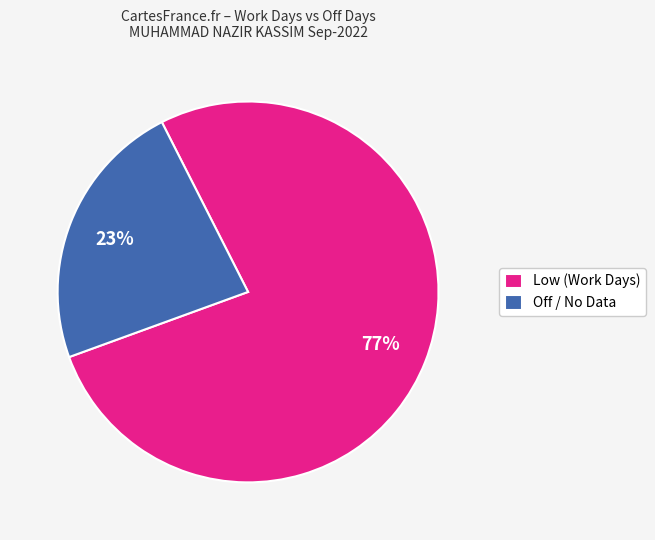

How many slices are in this pie chart?

2